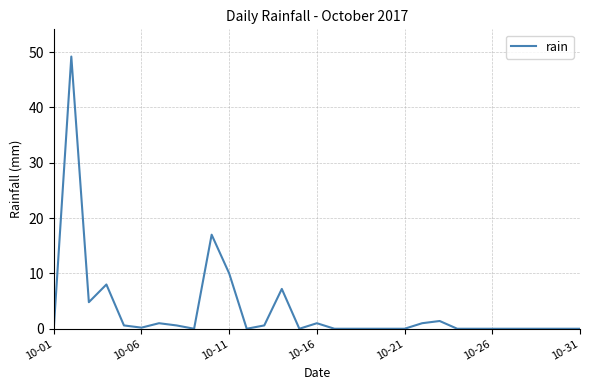

What is the difference between the maximum and minimum values?

49.2